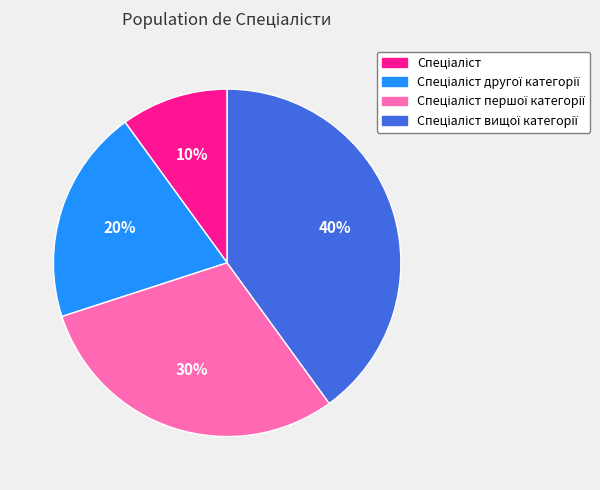

Does any single category account for the majority?

No